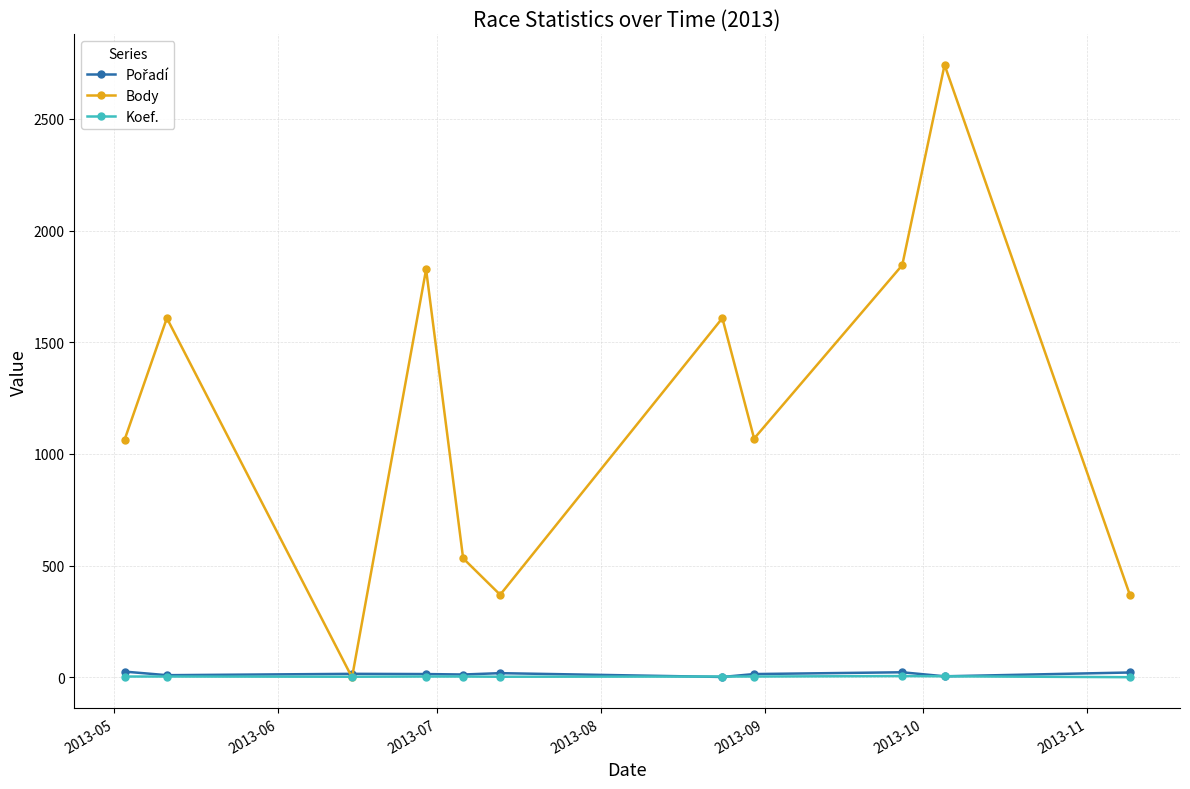

Which series has the widest spread of values?

Body